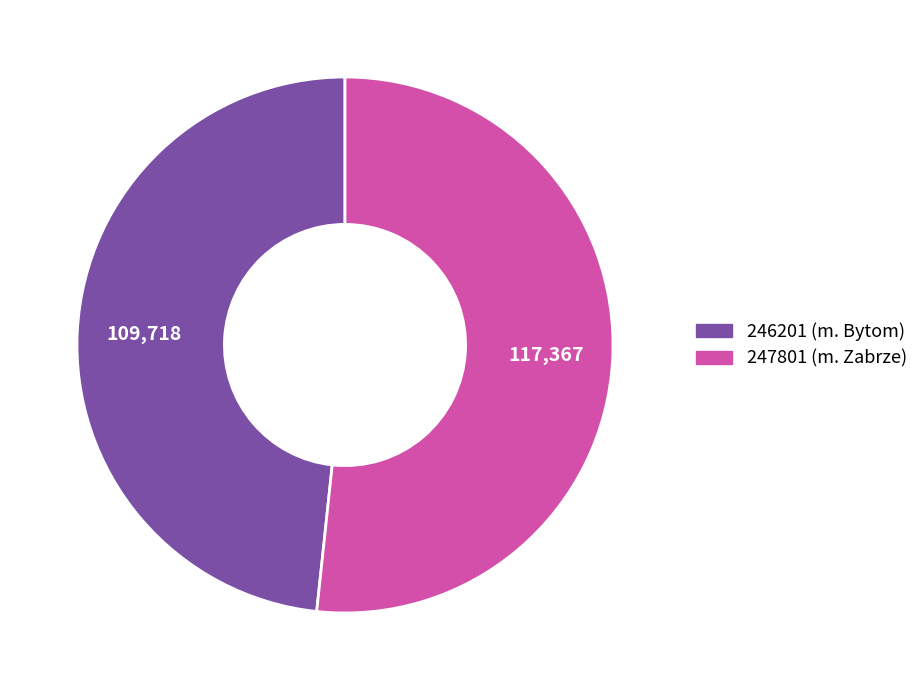

Which slice is the largest?

247801 (m. Zabrze)